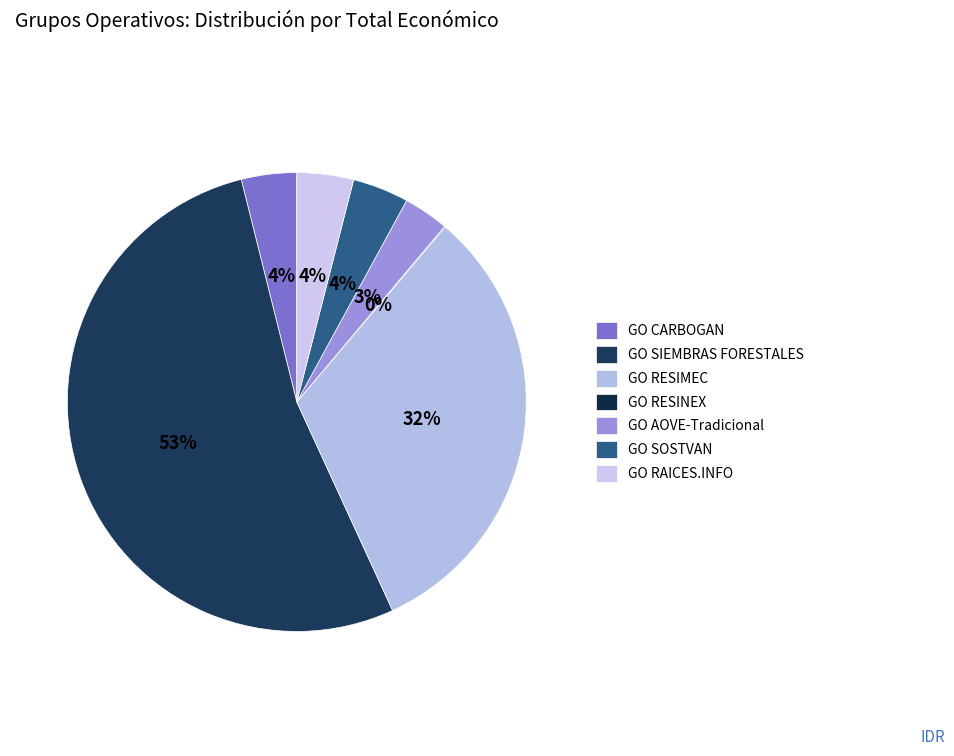

Which category accounts for the majority?

GO SIEMBRAS FORESTALES